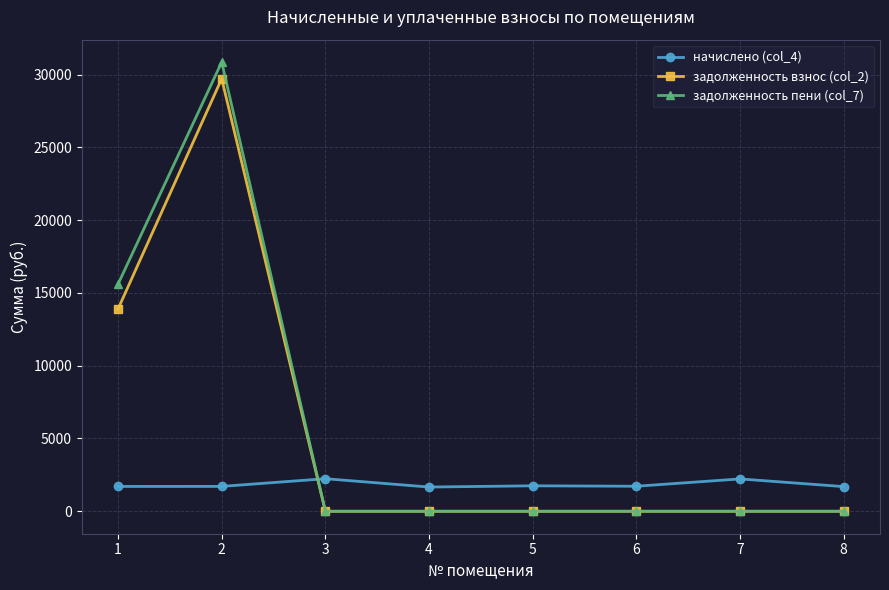

The value of начислено (col_4) at 8 is 1693.7. True or false?

True